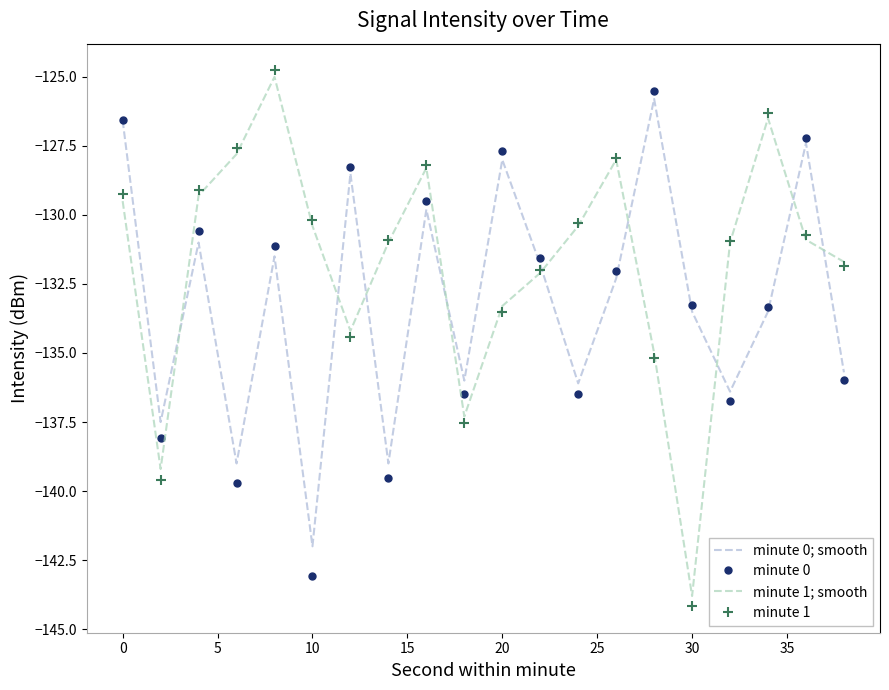

Which series ends up on top after the final intersection of minute 1 and minute 0?

minute 1